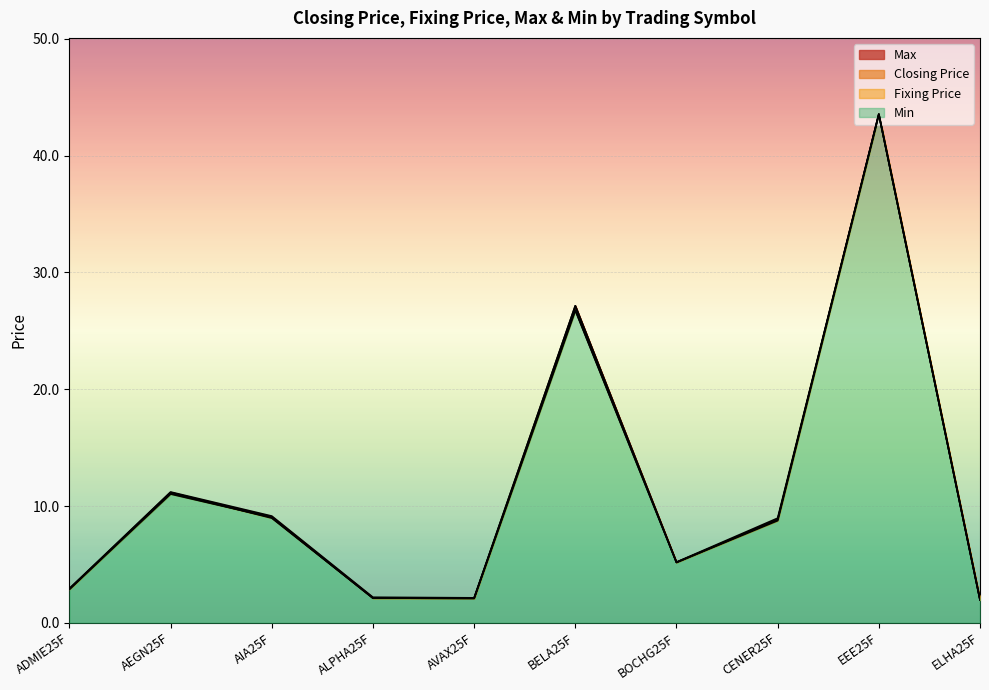

How many lines are shown in the chart?

4